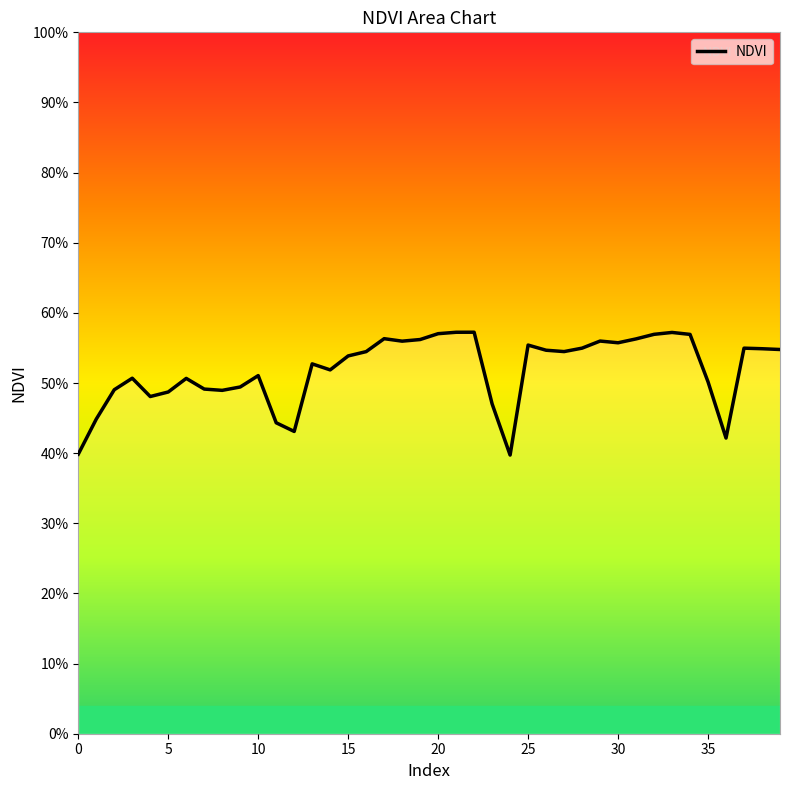

How many values are between 0 and 1?

40